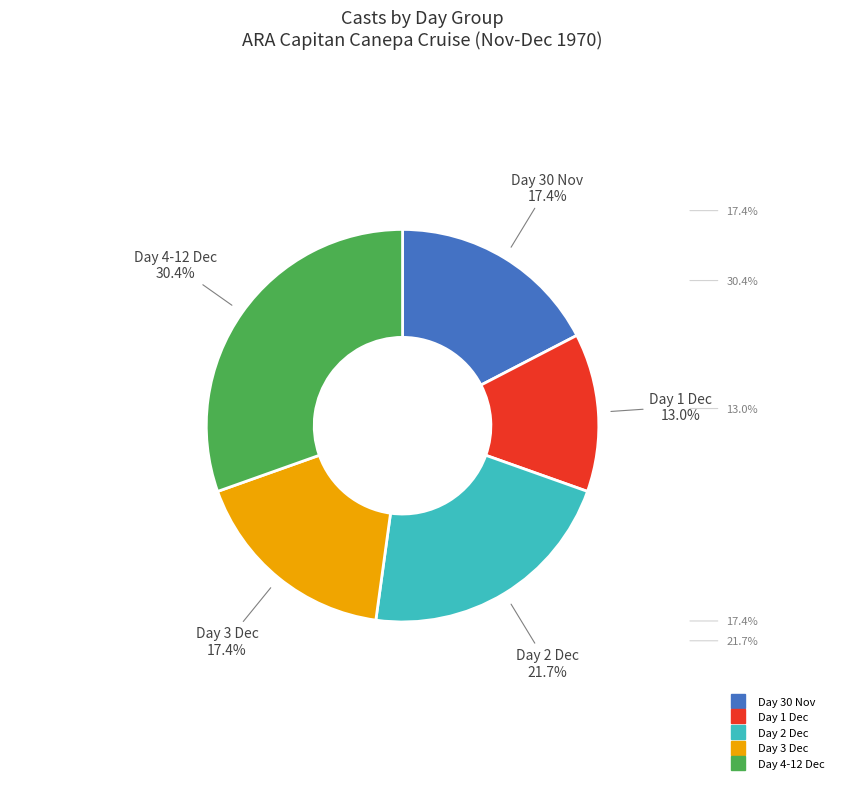

Is there any slice that represents more than half of the pie?

No